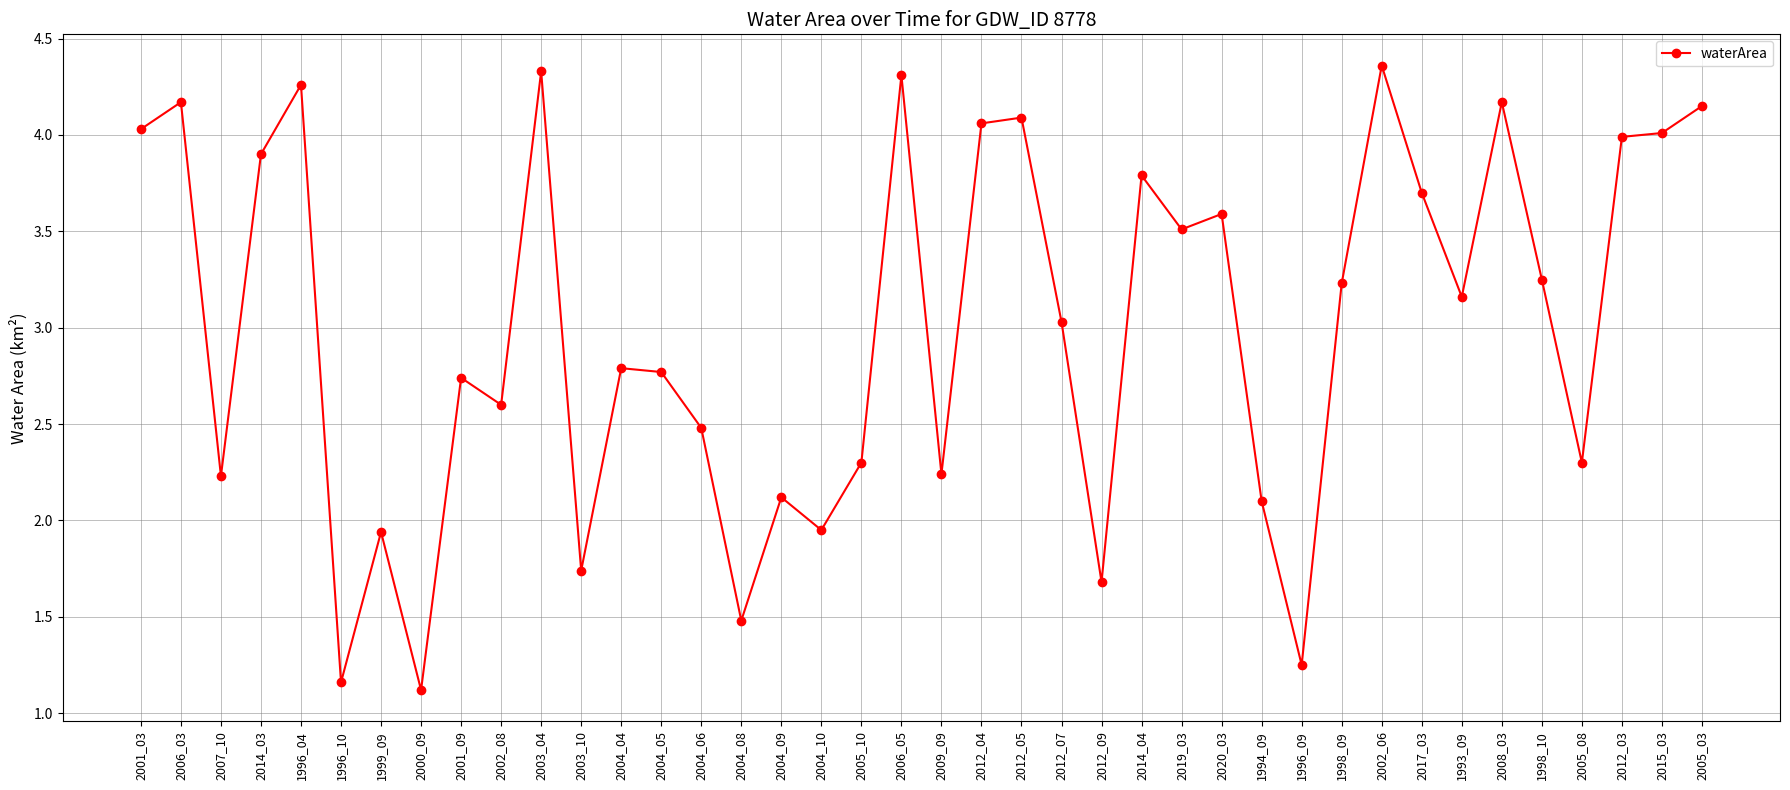

Where is the first local maximum?

2006_03